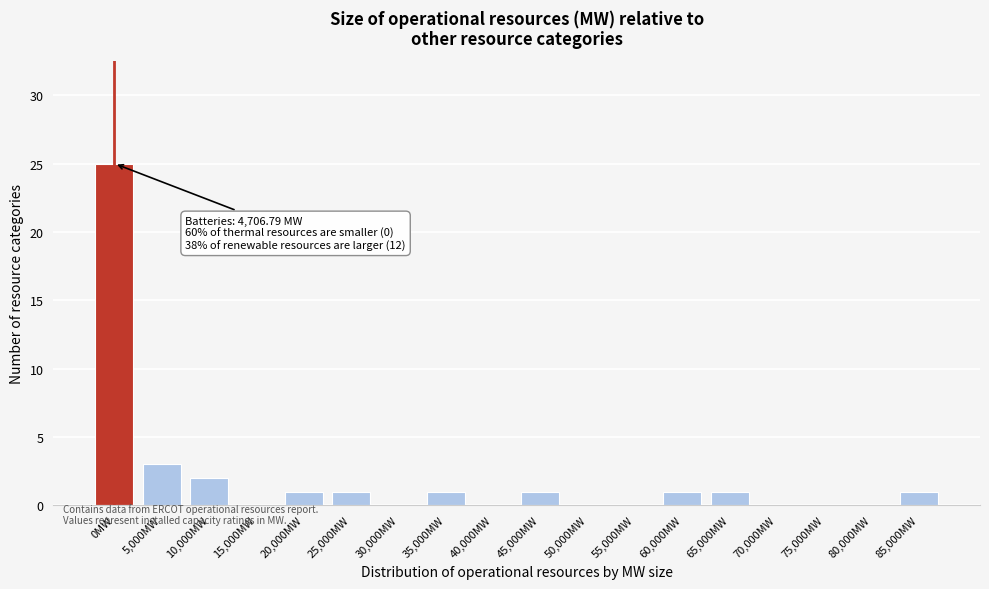

Reading left to right, list all the values displayed in this chart.

0MW=25	5,000MW=3	10,000MW=2	15,000MW=0	20,000MW=1	25,000MW=1	30,000MW=0	35,000MW=1	40,000MW=0	45,000MW=1	50,000MW=0	55,000MW=0	60,000MW=1	65,000MW=1	70,000MW=0	75,000MW=0	80,000MW=0	85,000MW=1